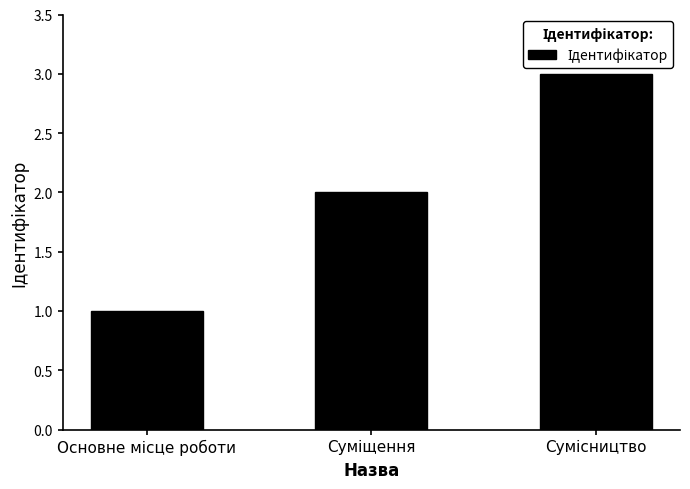

Count the number of data series in this chart.

1